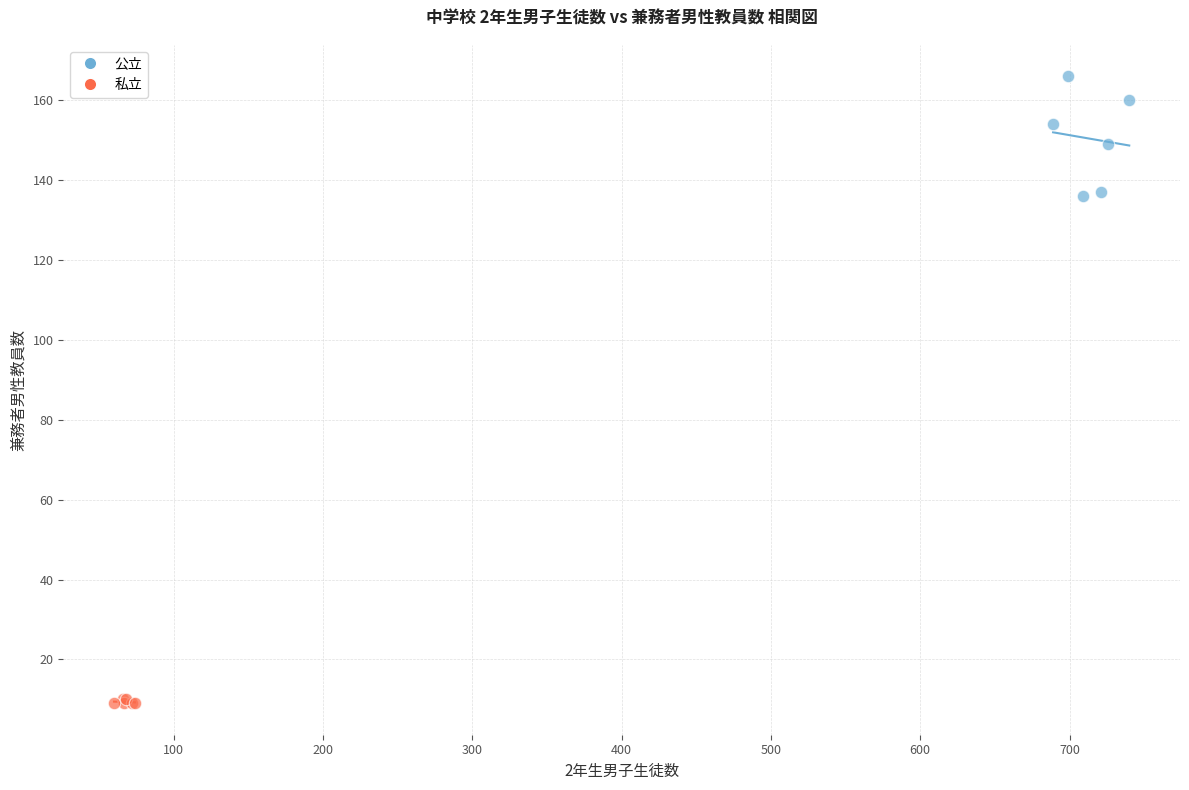

Which series contains the lowest Y value?

私立